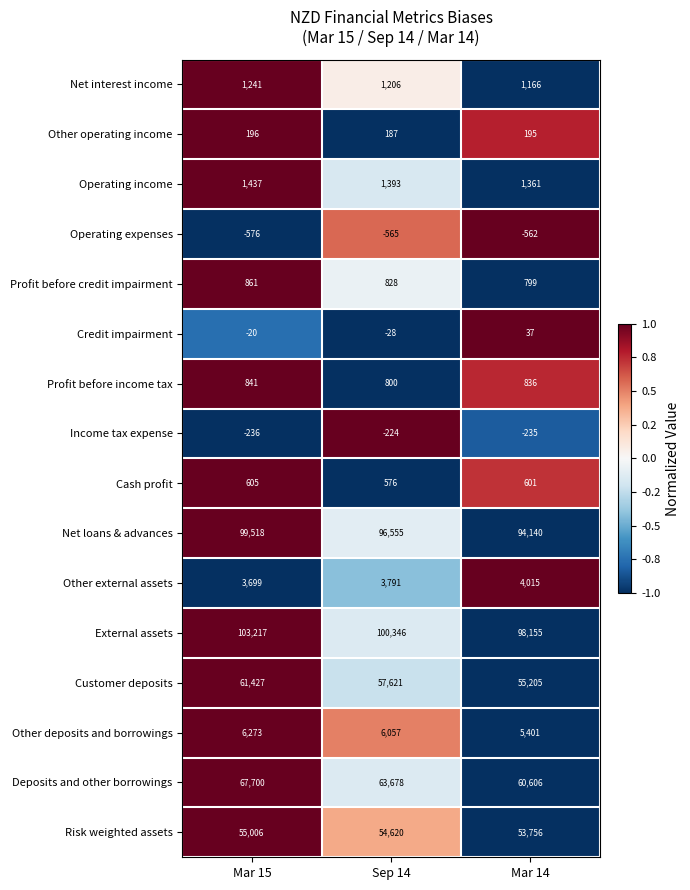

Rank the series by their maximum value, from highest to lowest.

External assets, Net loans & advances, Deposits and other borrowings, Customer deposits, Risk weighted assets, Other deposits and borrowings, Other external assets, Operating income, Net interest income, Profit before credit impairment, Profit before income tax, Cash profit, Other operating income, Credit impairment, Income tax expense, Operating expenses